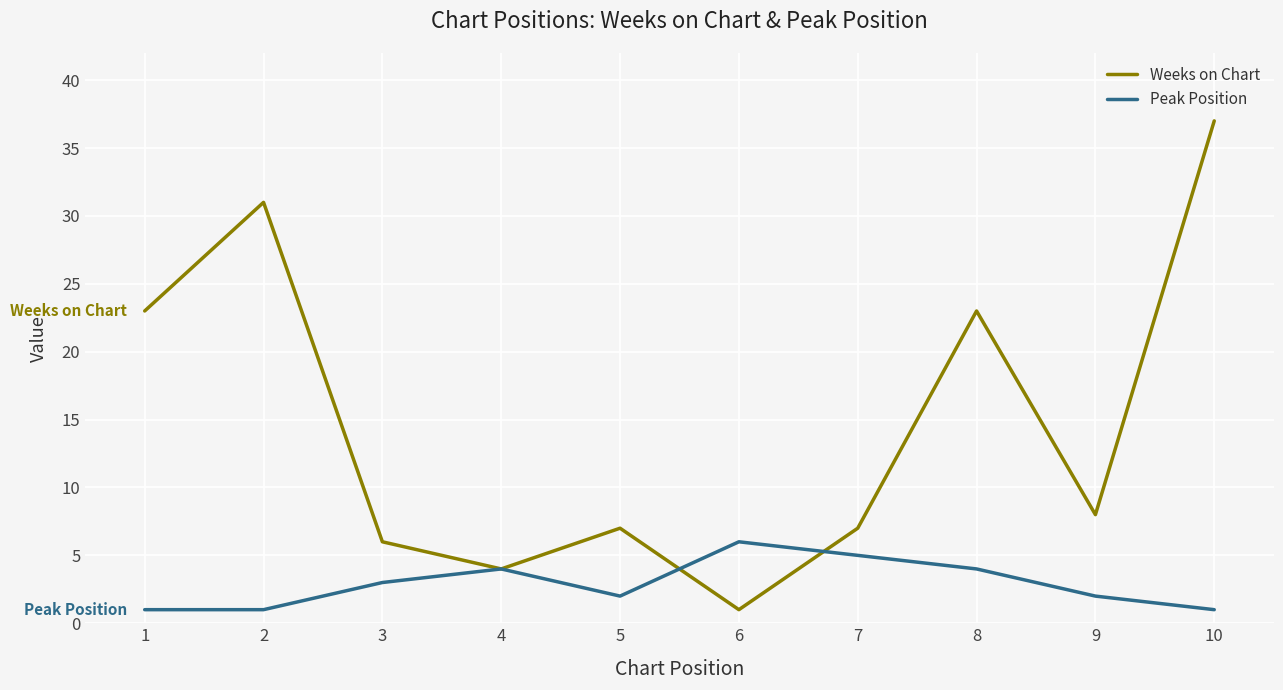

Is the value of Peak Position at 6 greater than the value of Weeks on Chart at 8?

No